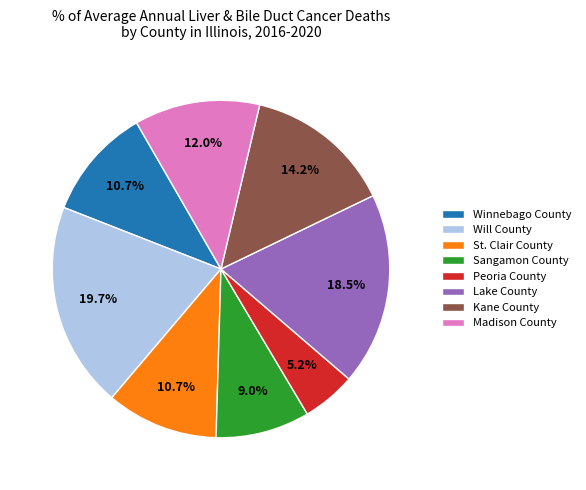

Which slice is the smallest?

Peoria County